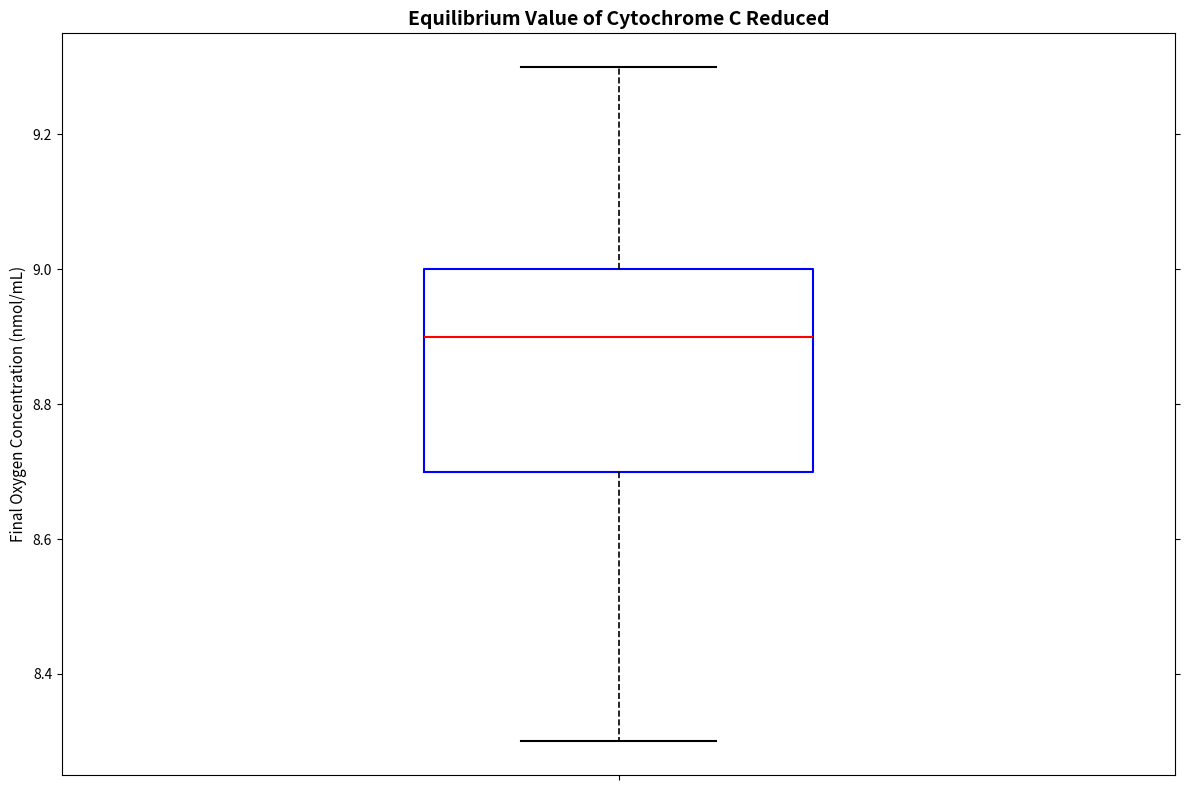

Transcribe this box plot: give where the median line is, the range the box spans, and where the two whiskers end, as read against the y-axis. The values are not printed on the chart, so give them approximately, as read against the axis.

median 8.9, box 8.7 to 9.0, whiskers 8.3 to 9.3